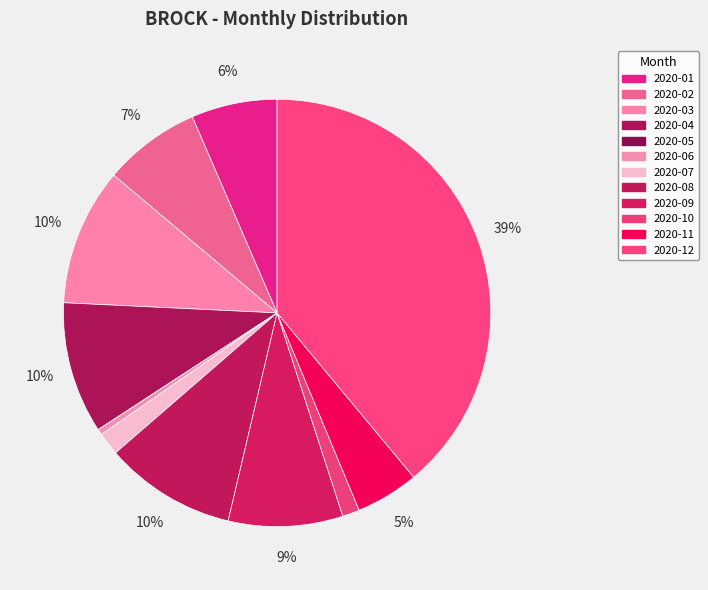

To the nearest percent, what is the combined percentage of 2020-07 and 2020-10?

3%